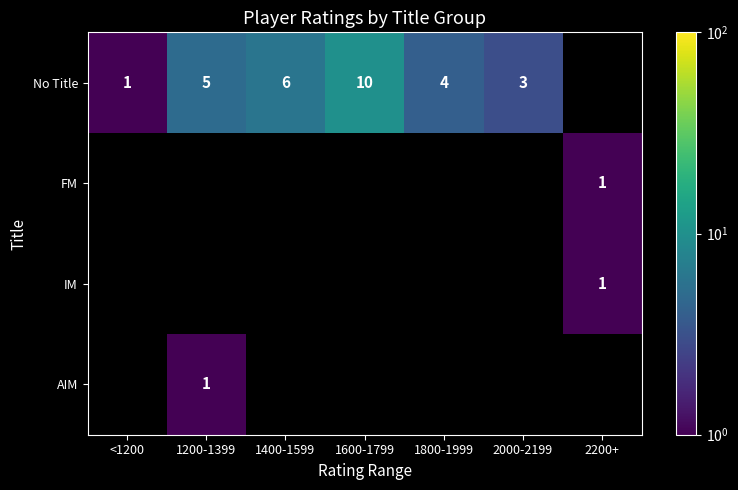

The No Title series shows 5 at 1200-1399. True or false?

True